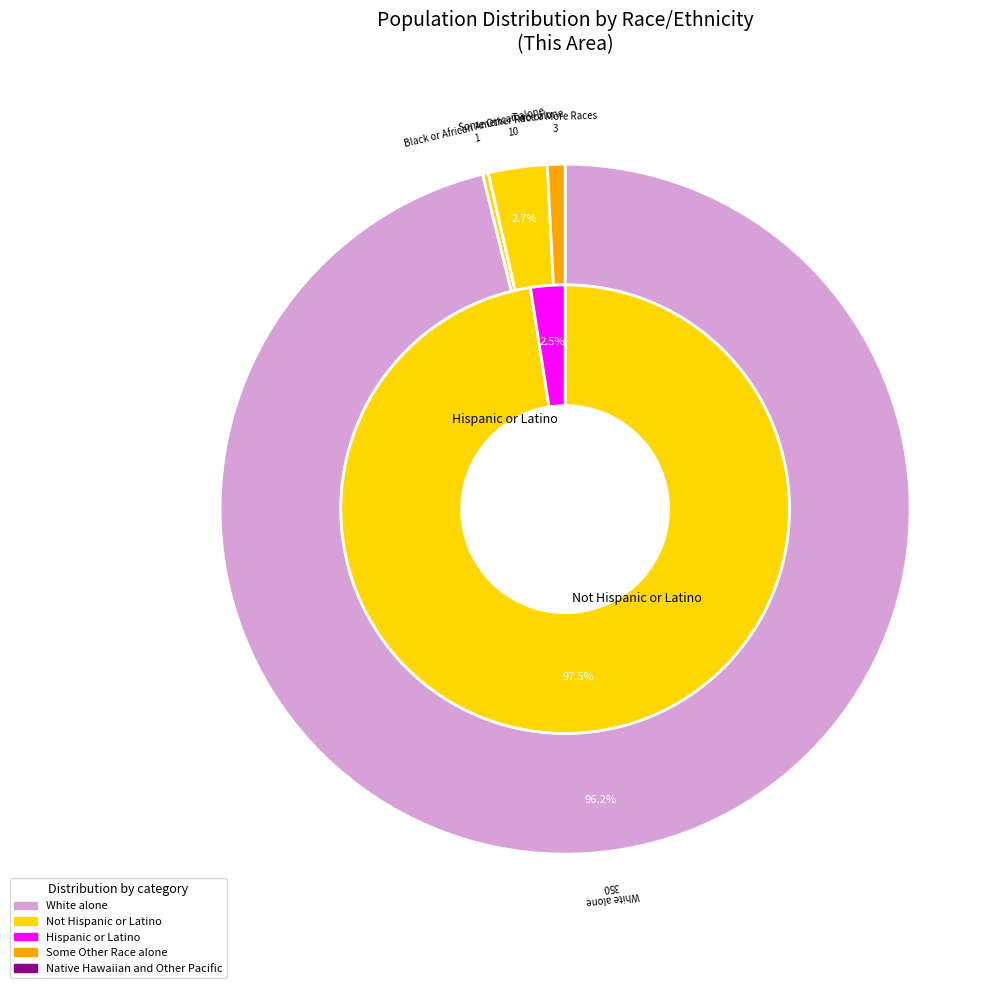

The Black or African American alone slice represents 0% of the pie. True or false?

True